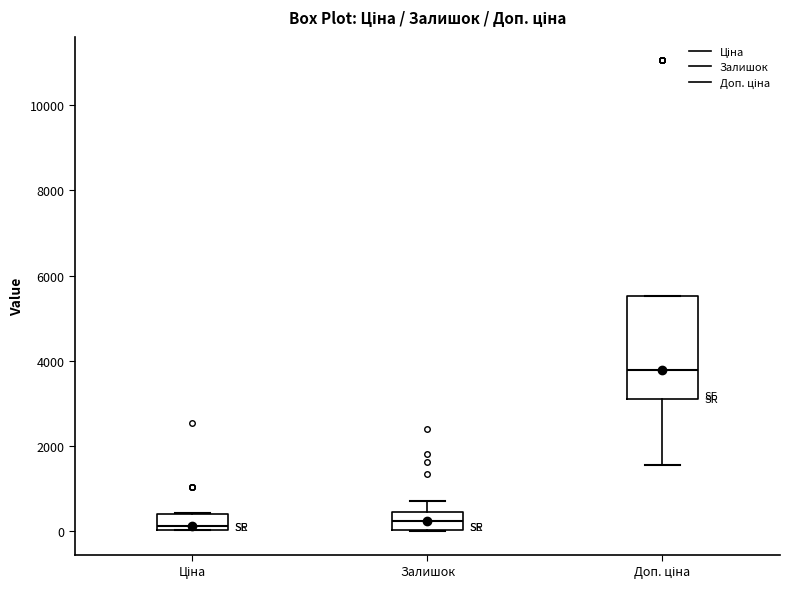

Comparing the boxes themselves (not the whiskers), which one is the tallest?

Доп. ціна